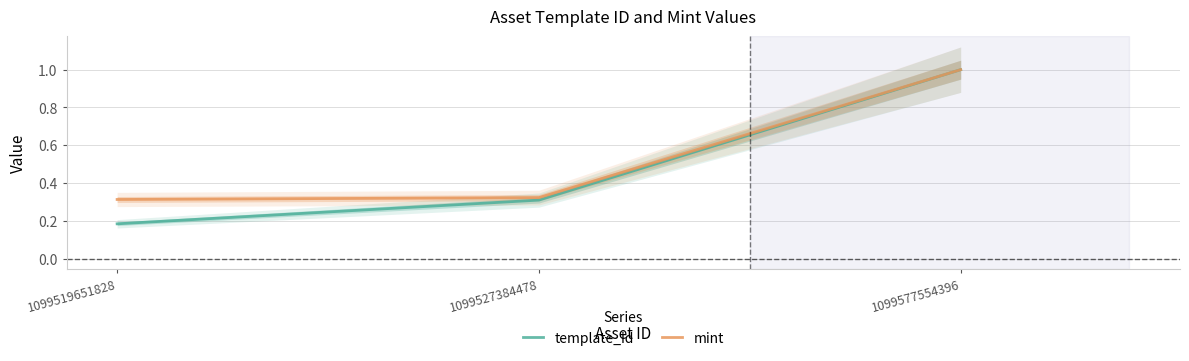

Is the value of template_id at 1099527384478 greater than the value of mint at 1099519651828?

No